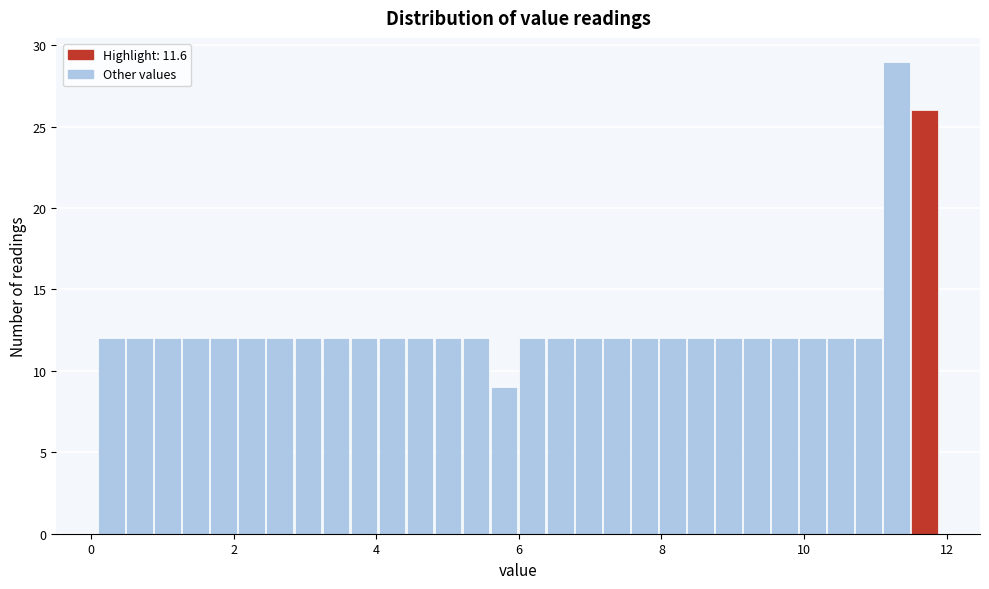

Read against the x-axis, roughly where is the centre of the tallest bar?

11.4